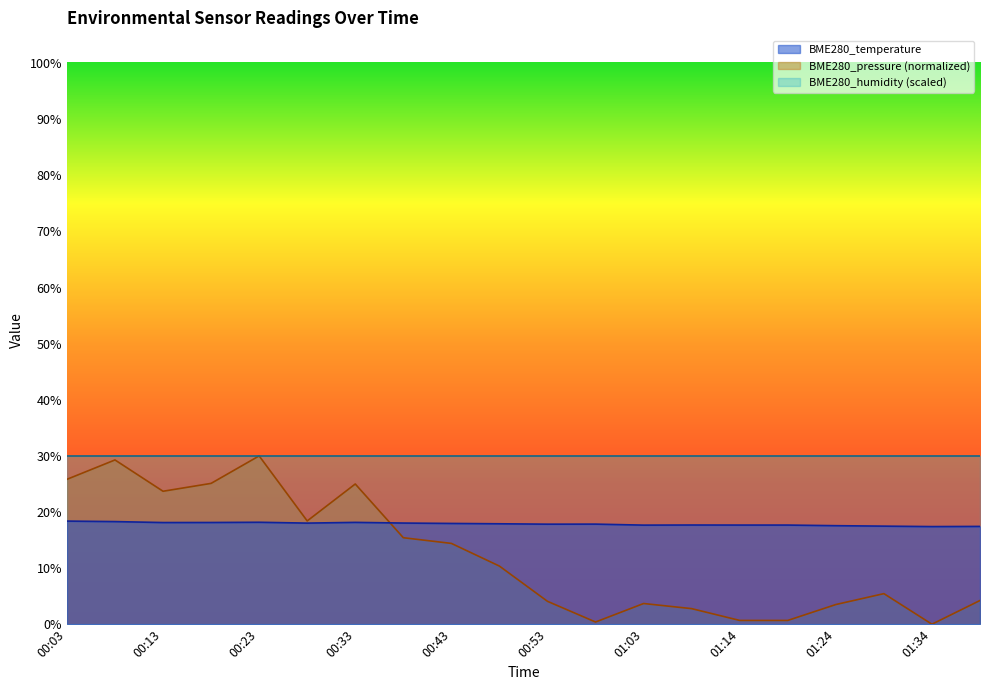

Reading left to right, list all the values displayed in this chart.

BME280_temperature: 18.4	18.3	18.1	18.1	18.2	18.0	18.1	18.0	18.0	17.9	17.8	17.8	17.7	17.7	17.7	17.7	17.6	17.5	17.4	17.4
BME280_pressure_scaled: 25.8	29.3	23.7	25.1	30.0	18.4	25.0	15.4	14.4	10.4	4.1	0.4	3.7	2.8	0.7	0.7	3.5	5.4	0.0	4.2